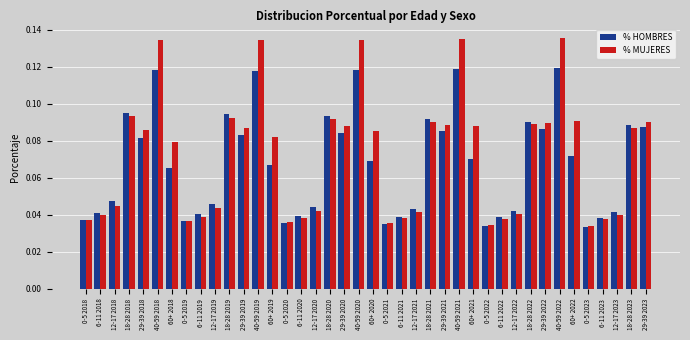

How many % MUJERES values are between 0 and 1?

40